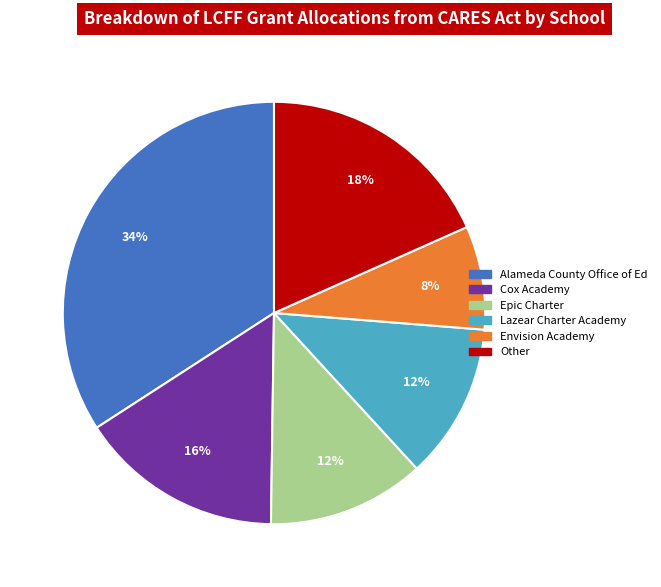

True or false: Lazear Charter Academy accounts for 12% of the total.

True